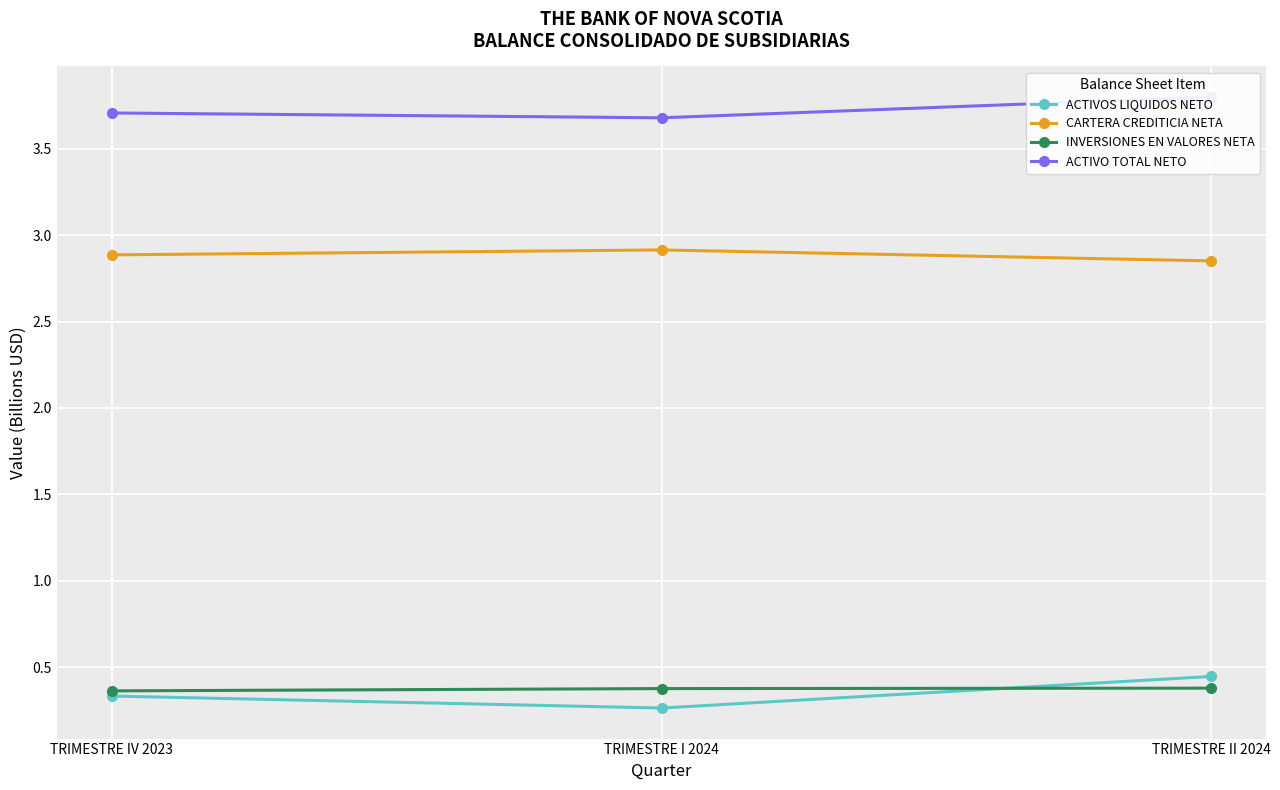

Which category has the lowest value in the CARTERA CREDITICIA NETA series?

TRIMESTRE II 2024